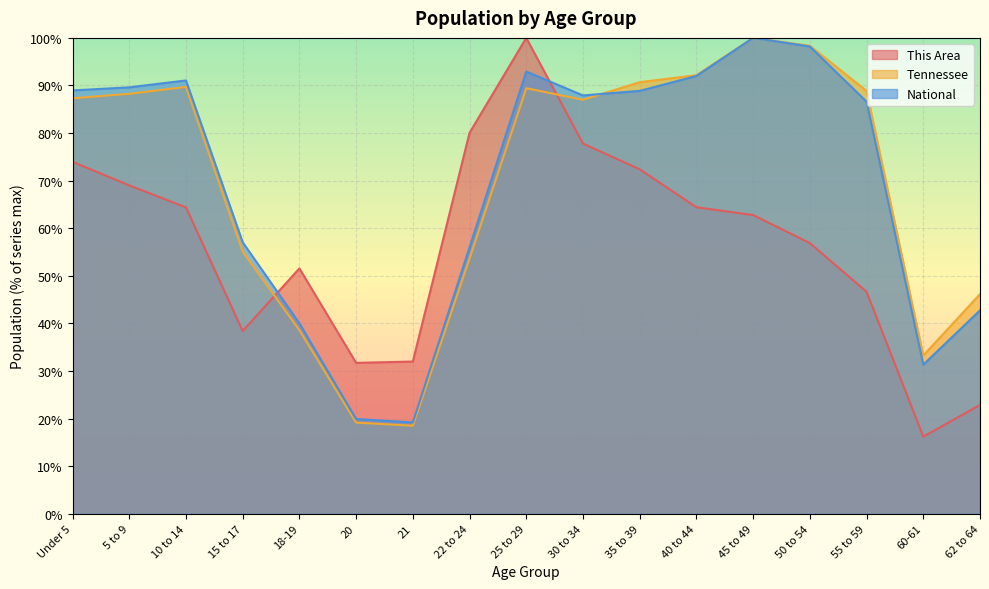

Reading left to right, what are all the values shown in this chart?

This Area: Under 5=74.0	5 to 9=69.0	10 to 14=64.4	15 to 17=38.4	18-19=51.5	20=31.7	21=32.0	22 to 24=80.1	25 to 29=100.0	30 to 34=77.8	35 to 39=72.4	40 to 44=64.4	45 to 49=62.8	50 to 54=56.9	55 to 59=46.6	60-61=16.2	62 to 64=22.9
Tennessee: Under 5=87.3	5 to 9=88.2	10 to 14=89.7	15 to 17=55.0	18-19=38.6	20=19.1	21=18.5	22 to 24=53.6	25 to 29=89.4	30 to 34=87.0	35 to 39=90.7	40 to 44=92.2	45 to 49=100.0	50 to 54=98.3	55 to 59=88.8	60-61=33.2	62 to 64=46.1
National: Under 5=89.0	5 to 9=89.6	10 to 14=91.1	15 to 17=57.0	18-19=40.0	20=19.9	21=19.2	22 to 24=56.0	25 to 29=92.9	30 to 34=87.9	35 to 39=88.9	40 to 44=92.0	45 to 49=100.0	50 to 54=98.2	55 to 59=86.6	60-61=31.3	62 to 64=42.7